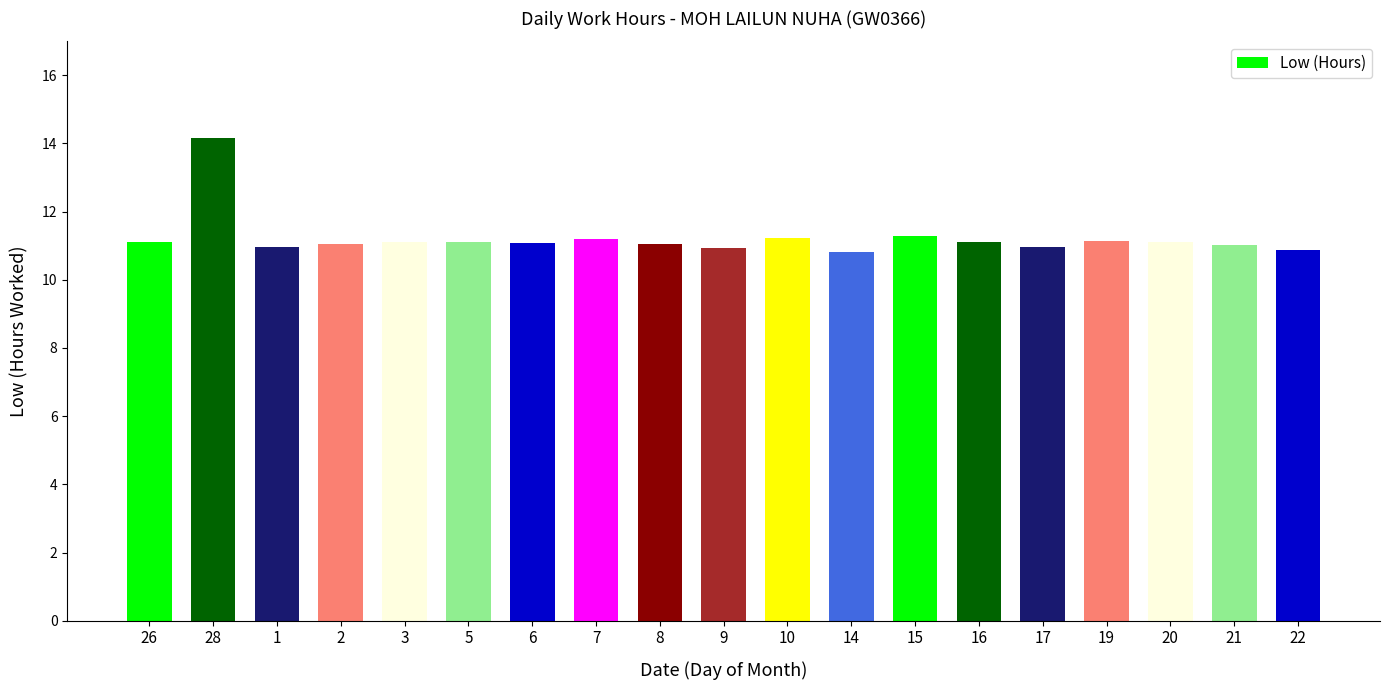

What value does the data have at 22?

10.9